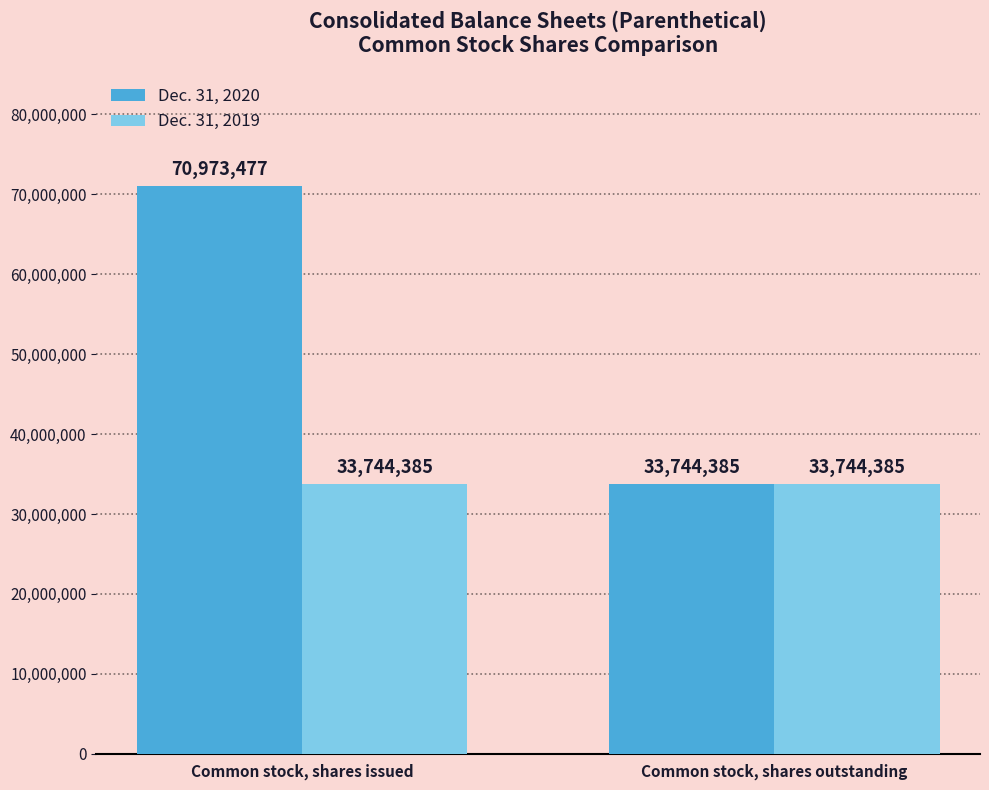

What is the lowest value of the Dec. 31, 2019 series?

33744385